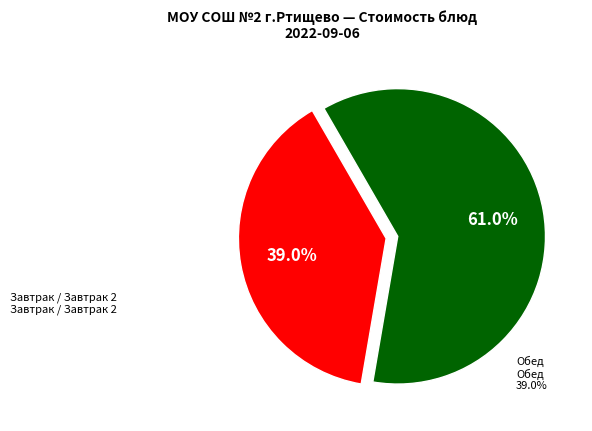

How many segments does this pie chart have?

2